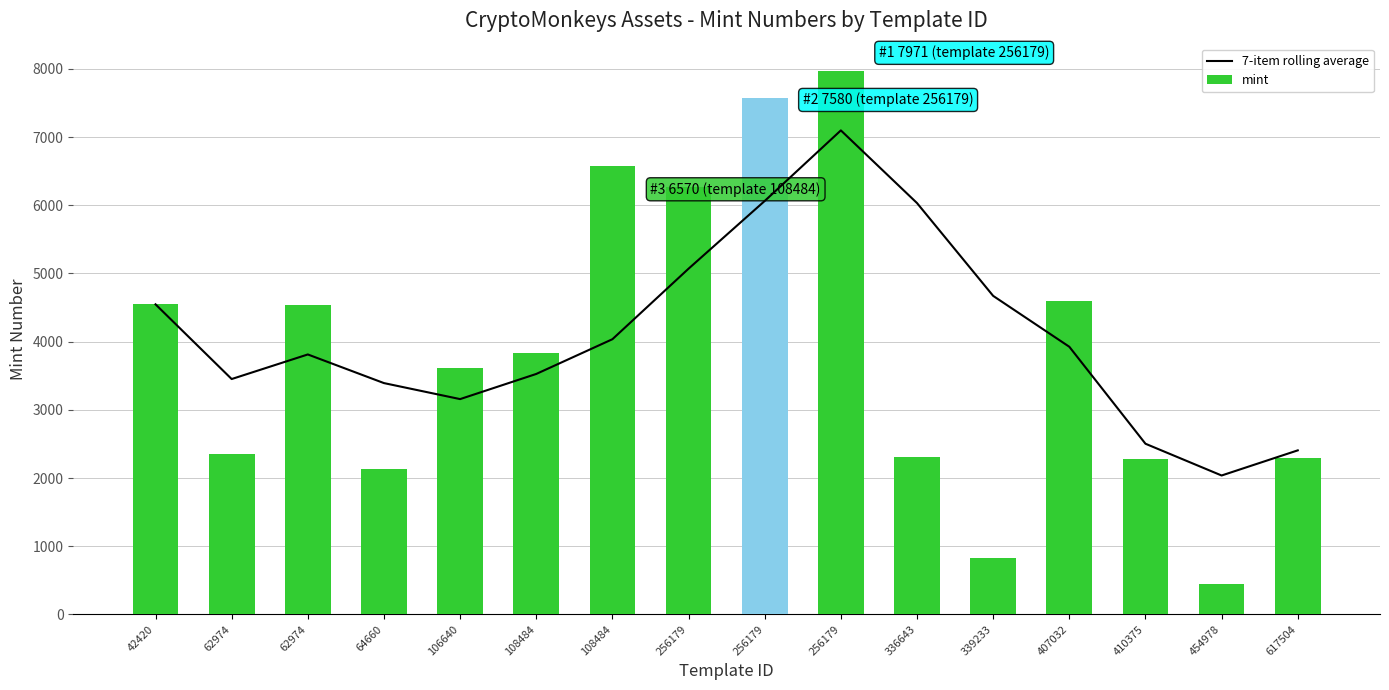

Count the number of categories in the chart.

16